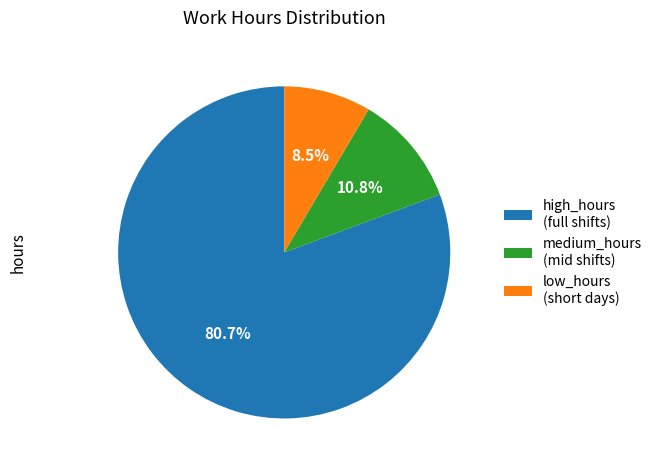

Which has a higher value, low_hours (short days) or medium_hours (mid shifts)?

medium_hours (mid shifts)